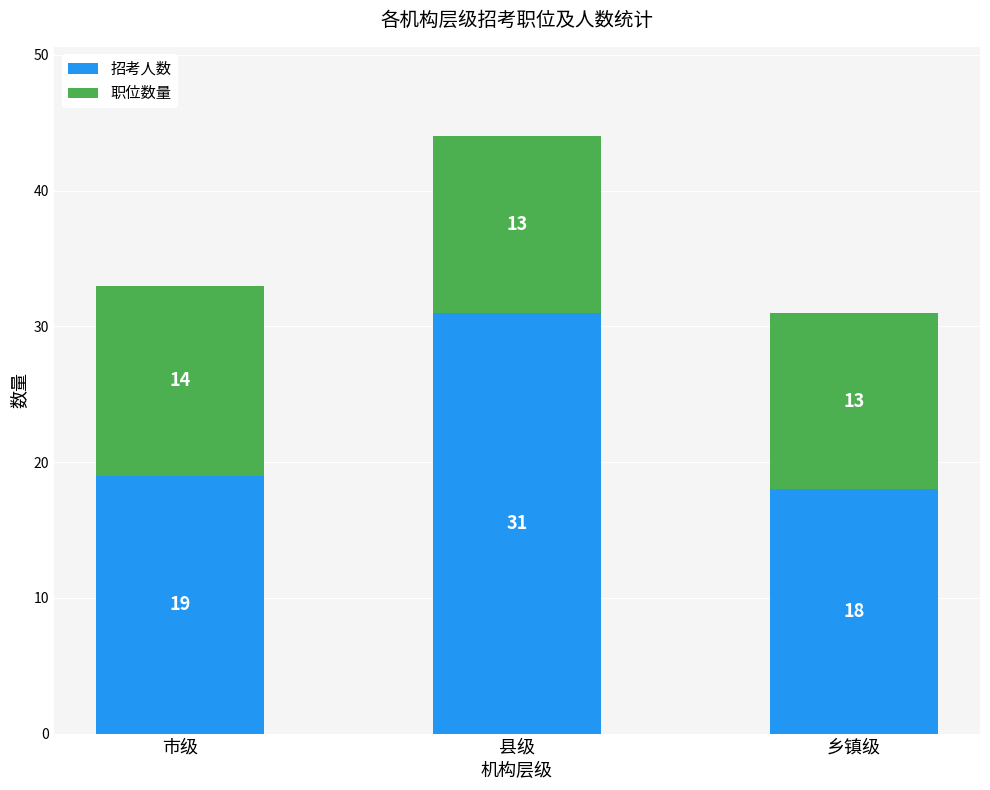

Does the chart contain any negative values?

No